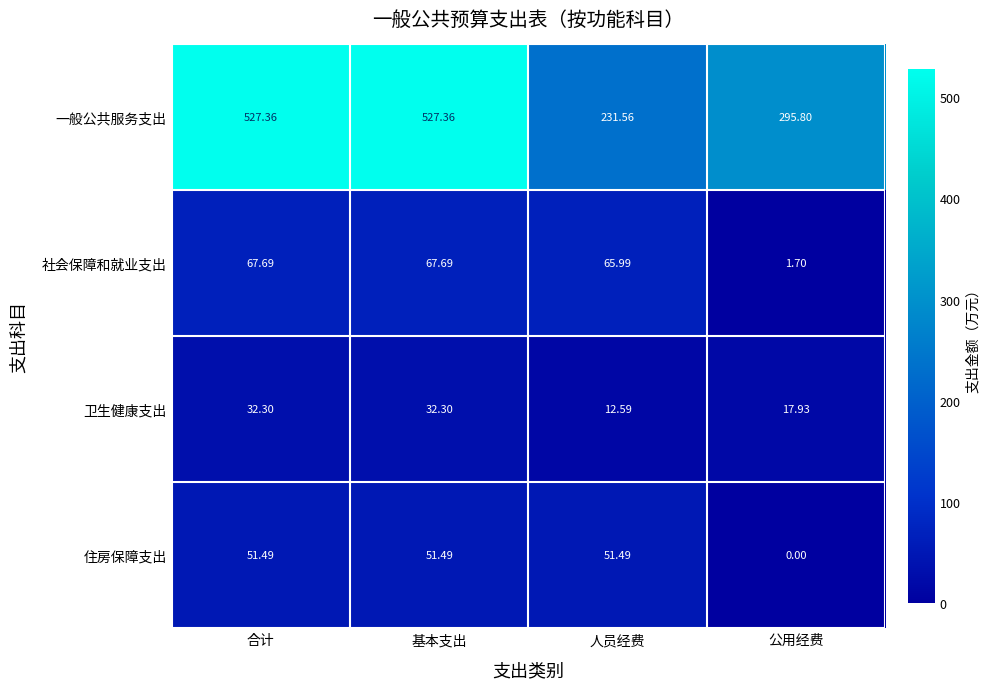

At how many categories does at least one series exceed 227?

4